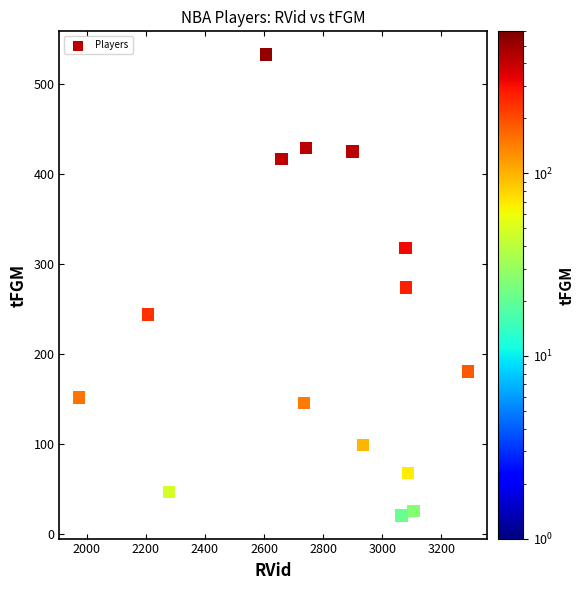

What is the range of Y values (max minus min)?

512